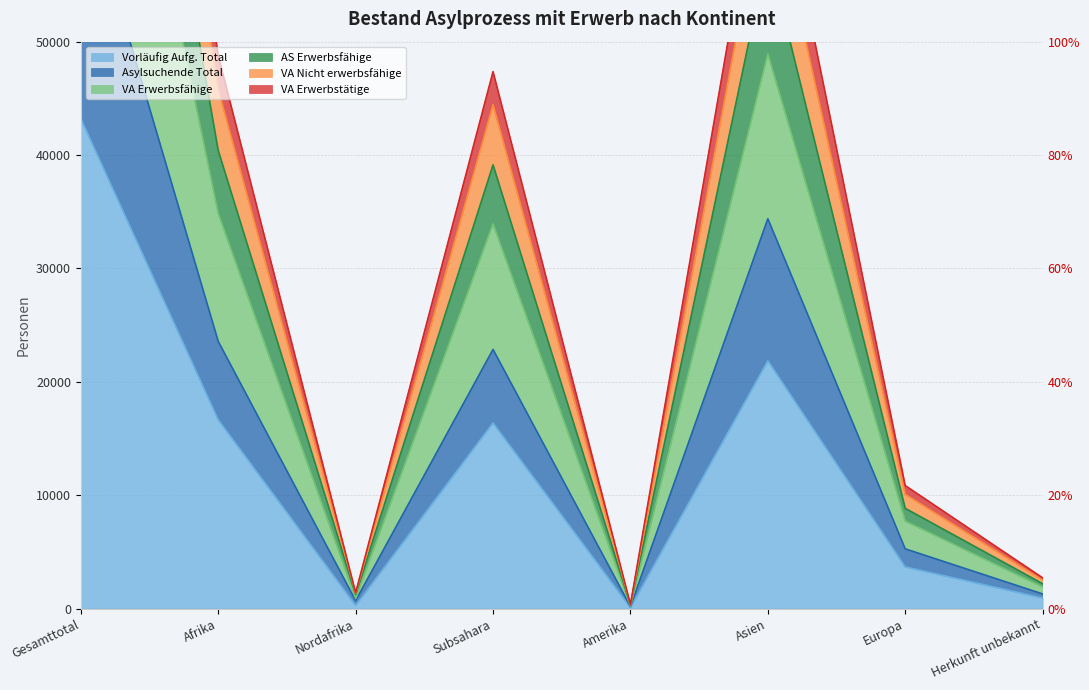

Which category has the highest value in the VA Erwerbstätige series?

Gesamttotal